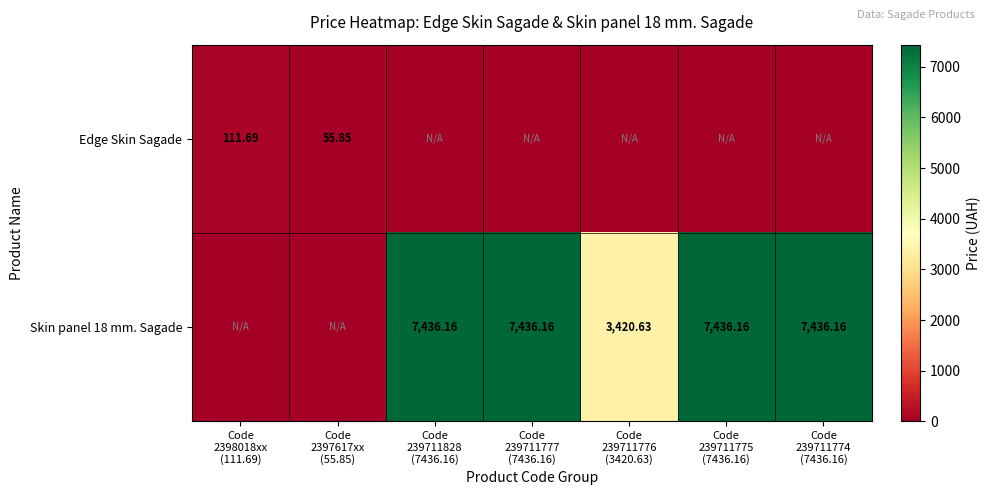

List the labels in order of Skin panel 18 mm. Sagade value, smallest first.

Code 2398018xx (111.69), Code 2397617xx (55.85), Code 239711776 (3420.63), Code 239711828 (7436.16), Code 239711777 (7436.16), Code 239711775 (7436.16), Code 239711774 (7436.16)